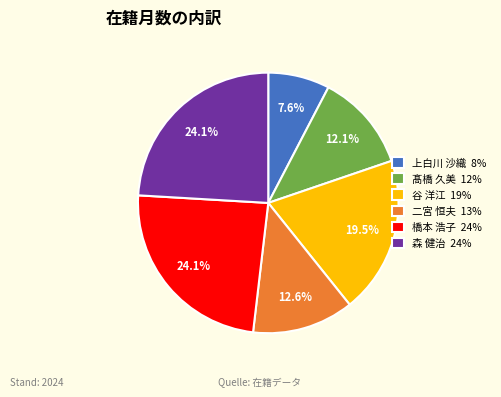

The 二宮 恒夫 slice represents 13% of the pie. True or false?

True